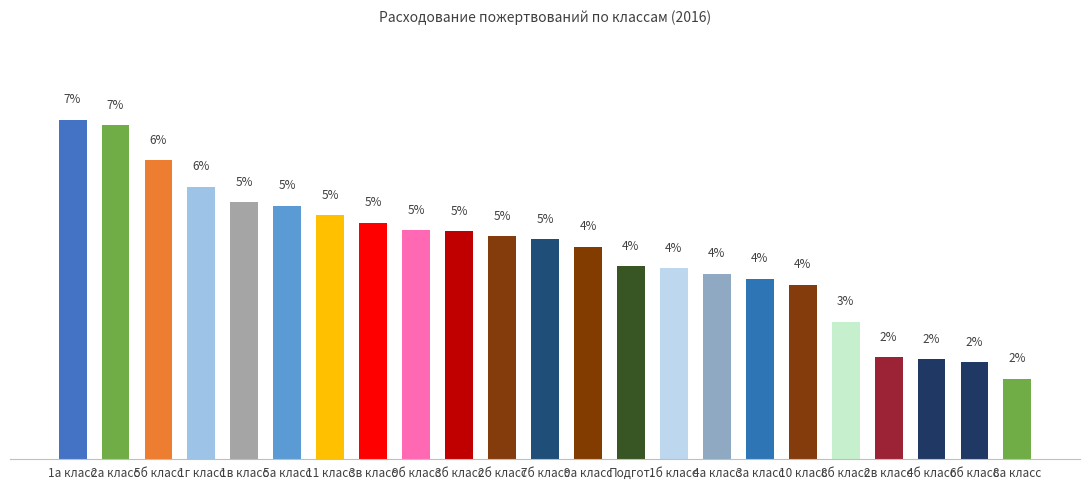

Between 10 класс and 4б класс, which is larger?

10 класс